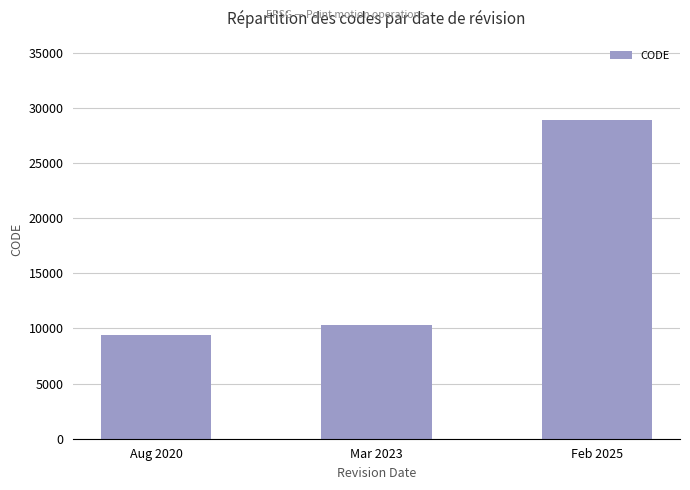

What is the label of the 2nd bar from the right?

Mar 2023